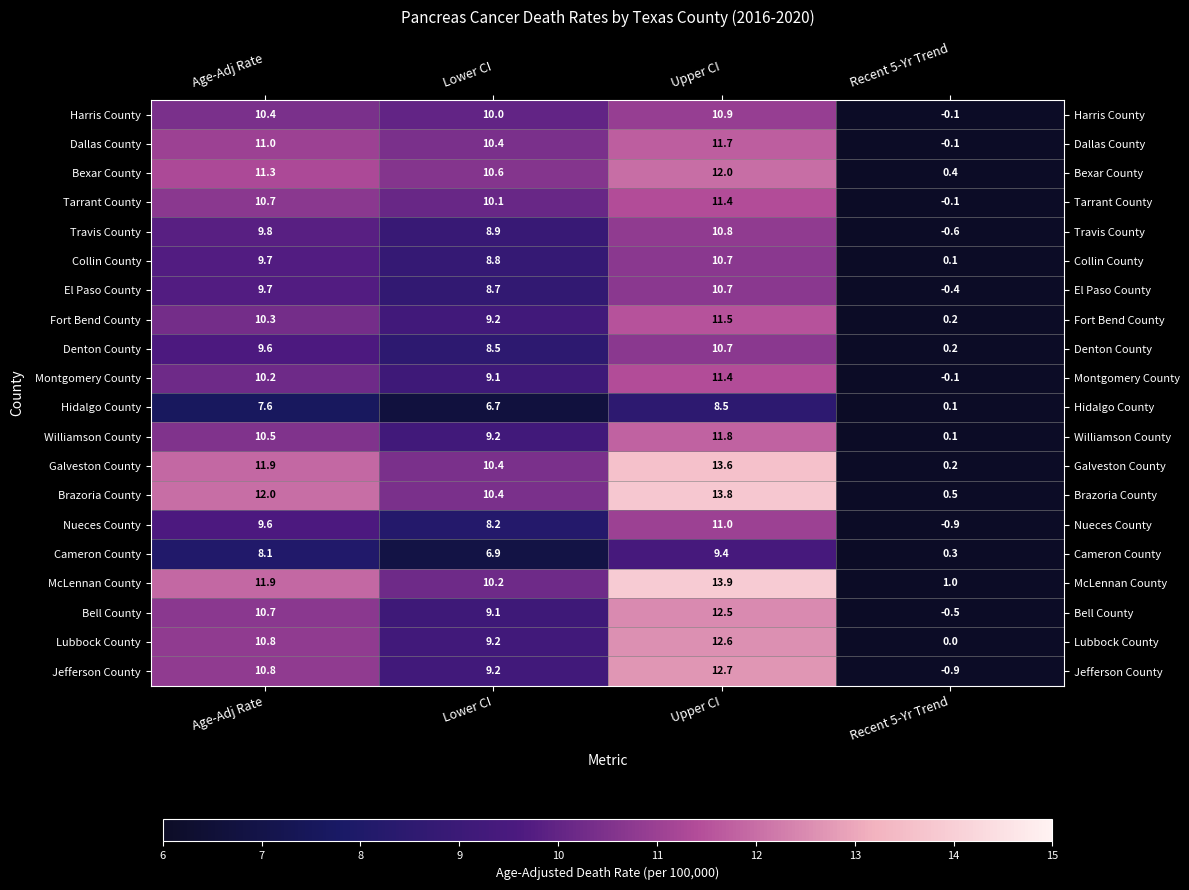

What is the total value across all series at Age-Adj Rate?

206.6